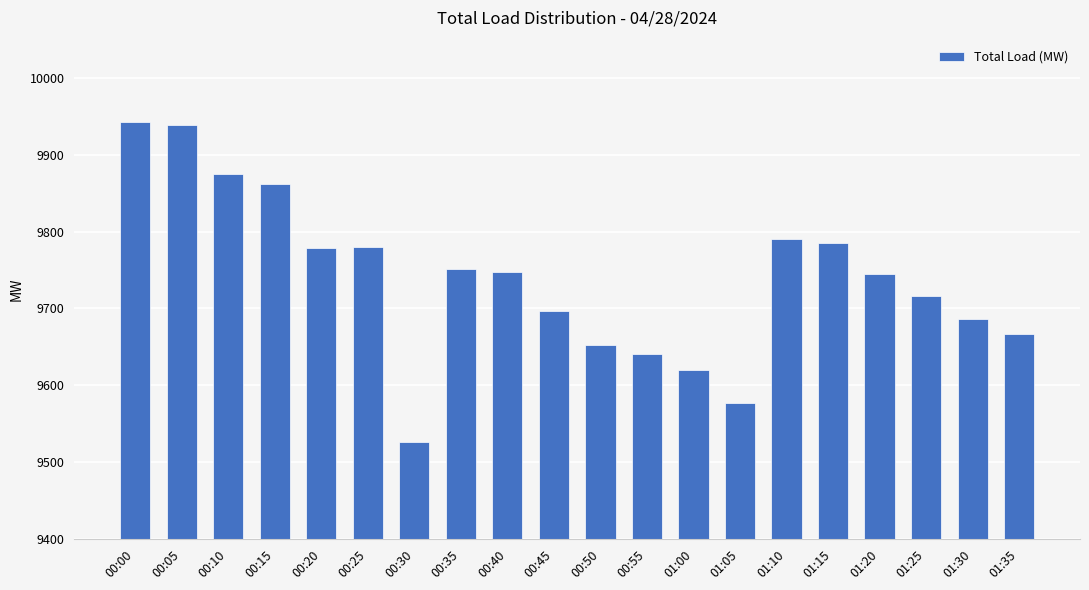

The chart shows a value of 9686.9 at 01:30. True or false?

True